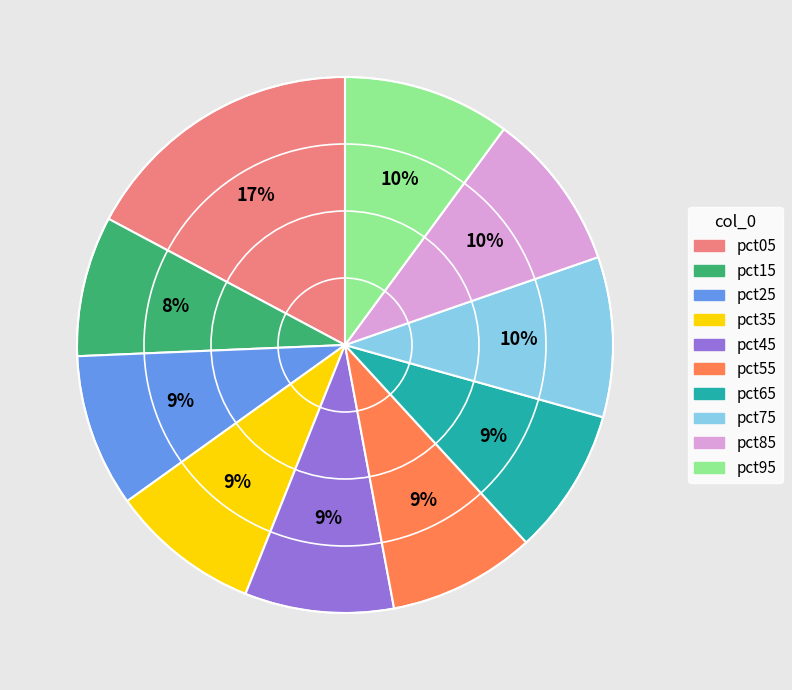

What is the ratio of the value at pct15 to the value at pct45?

0.9